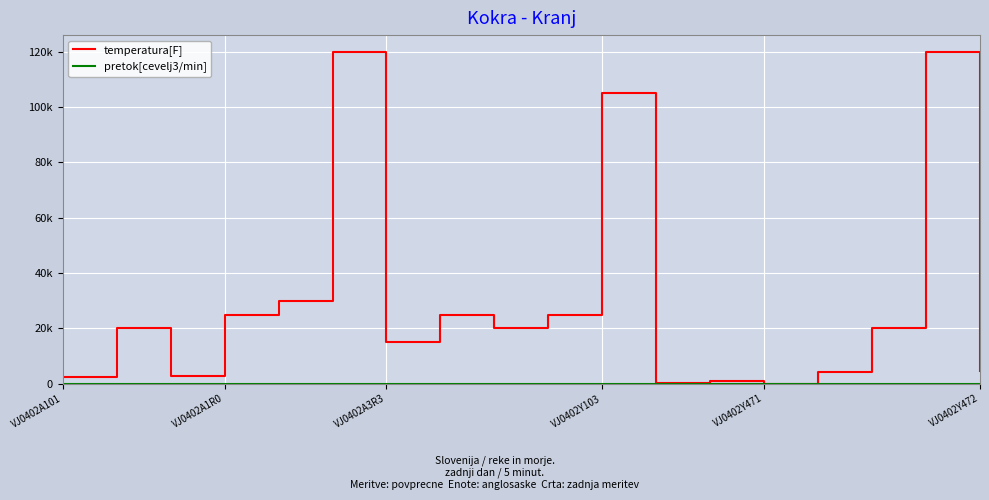

Is this an area chart (filled region under the line)?

No